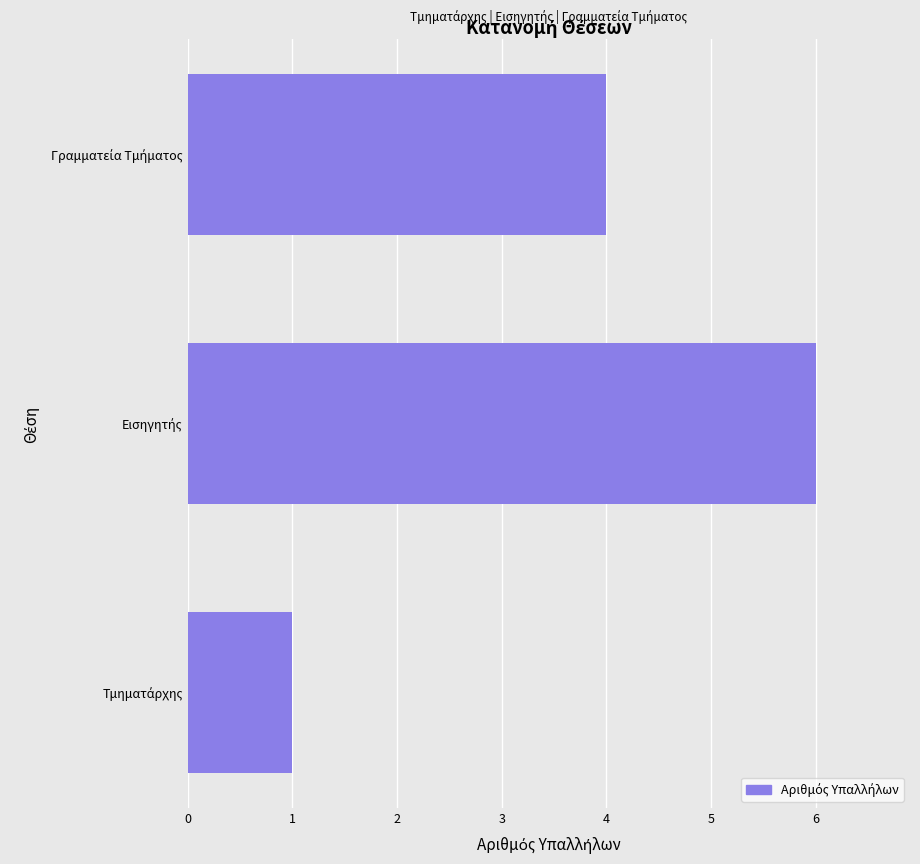

What is the sum of all values?

11